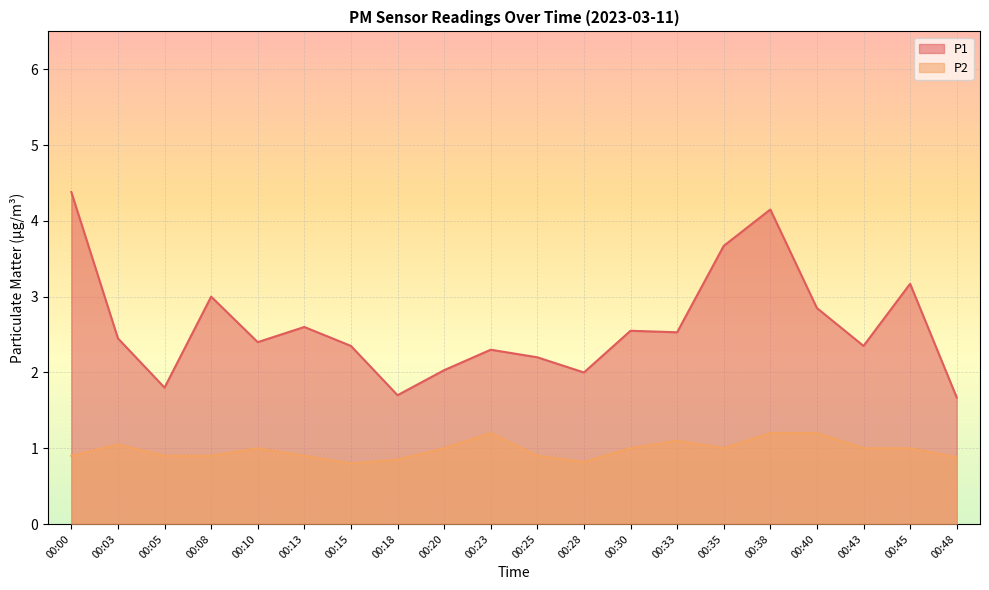

What are all the series names shown in the legend?

P1, P2